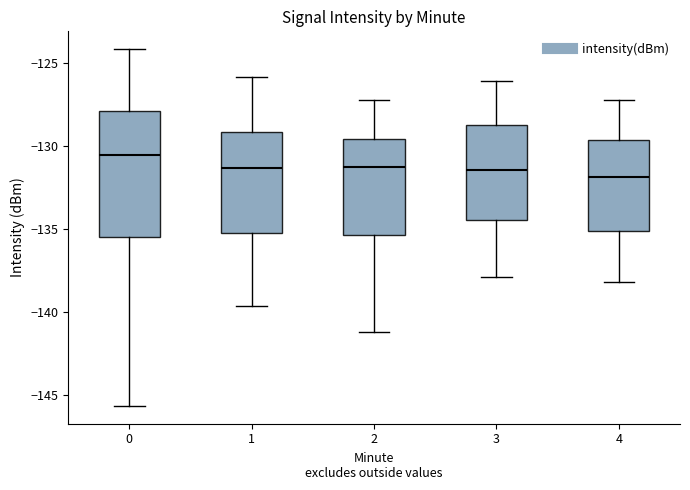

Reading left to right, read every box against the y-axis: the position of its median line, the range the box covers, and the ends of its whiskers. The values are not printed on the chart, so give them approximately, as read against the axis.

0: median -130.5, box -135.5 to -128.0, whiskers -145.5 to -124.0
1: median -131.5, box -135.0 to -129.0, whiskers -139.5 to -126.0
2: median -131.5, box -135.5 to -129.5, whiskers -141.0 to -127.0
3: median -131.5, box -134.5 to -128.5, whiskers -138.0 to -126.0
4: median -132.0, box -135.0 to -129.5, whiskers -138.0 to -127.0